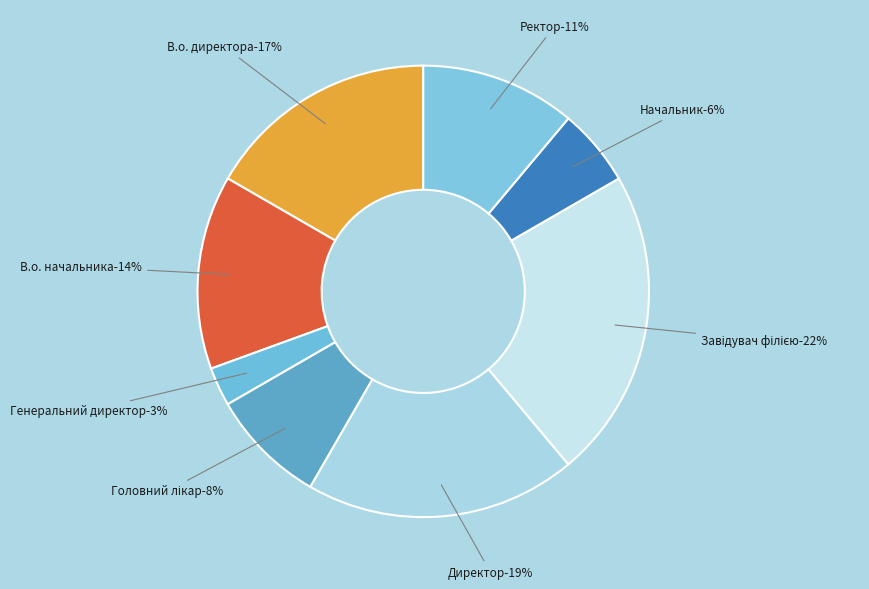

How many segments does this pie chart have?

8